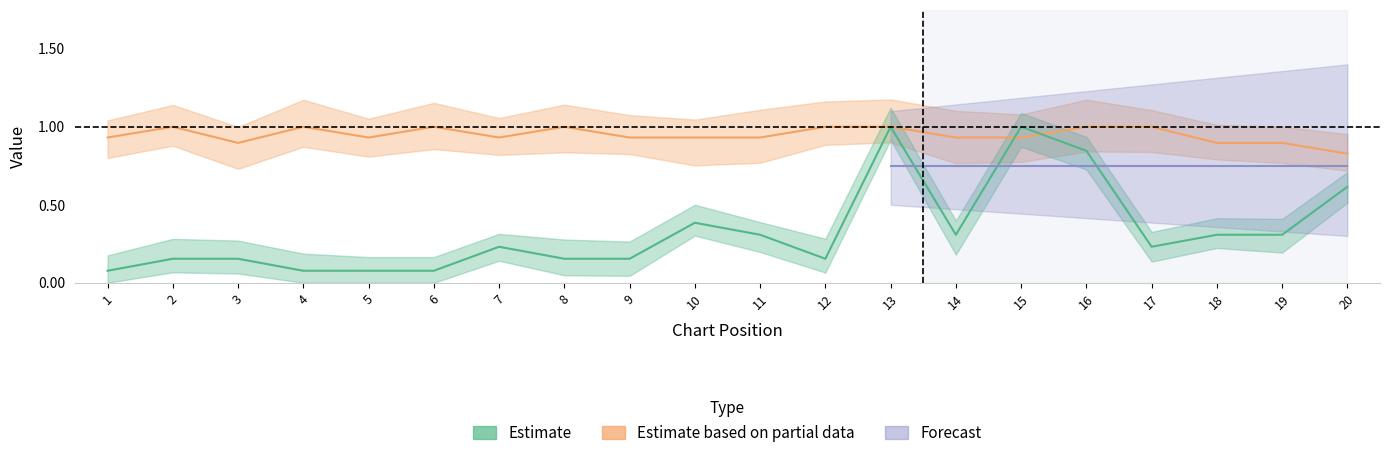

True or false: Peak Position has more than 0 points higher than both neighbors.

True